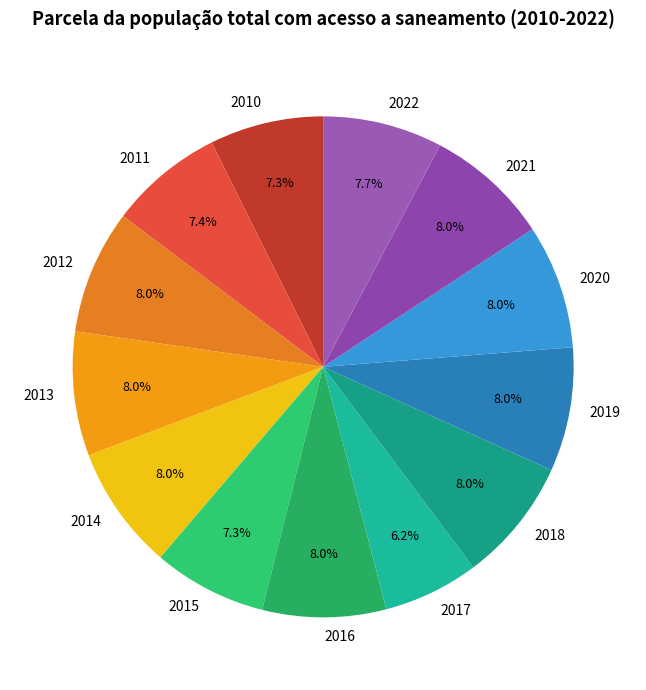

How many segments does this pie chart have?

13